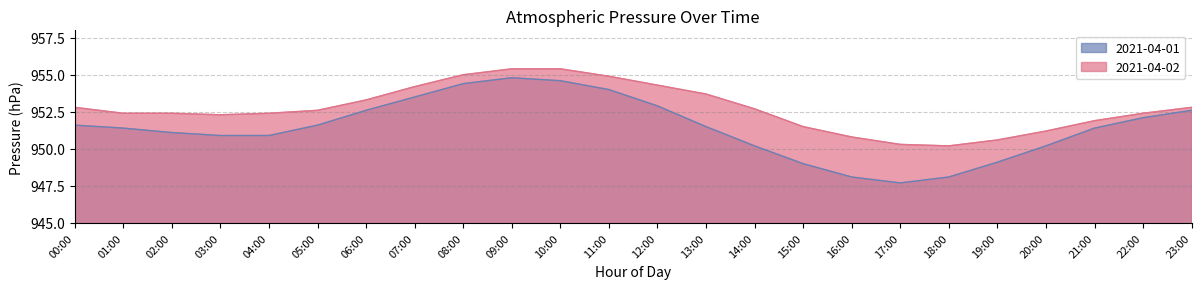

Which has a higher value, 09:00 or 04:00?

09:00